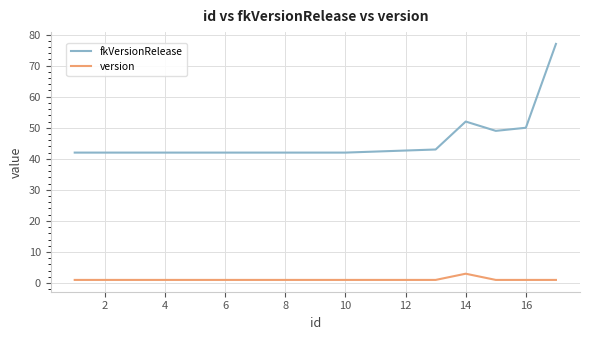

True or false: fkVersionRelease and version intersect in this chart.

False